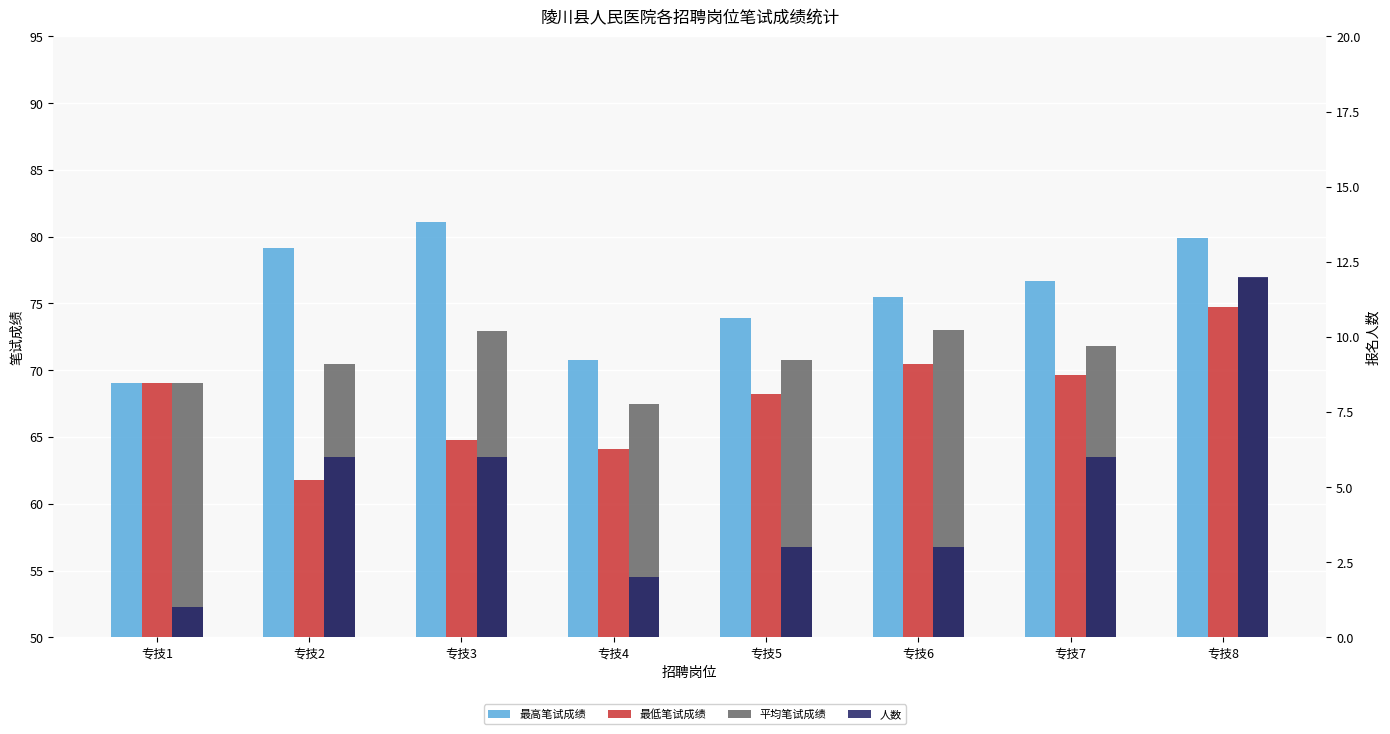

What is the highest value of the 最低笔试成绩 series?

74.8